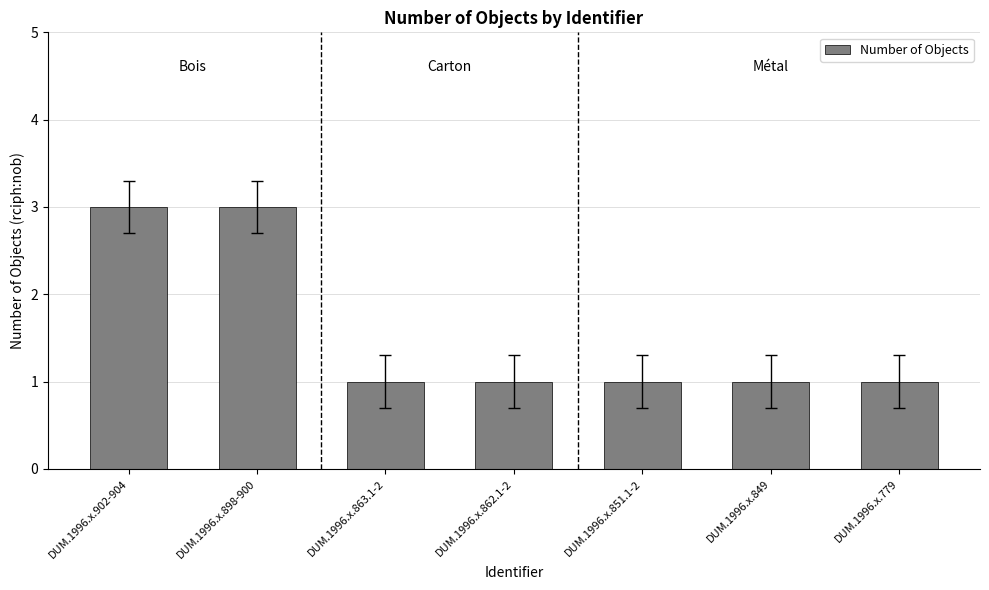

The value at DUM.1996.x.898-900 is 1. True or false?

False